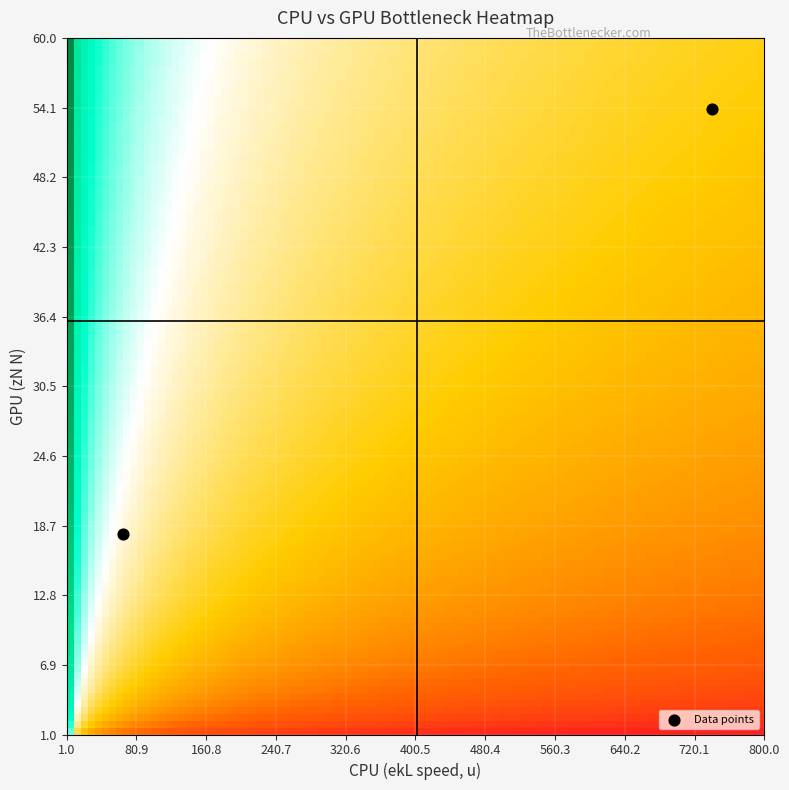

List the coordinates of all points as (Y, X) pairs, reading left to right.

(18, 65)  (54, 740)